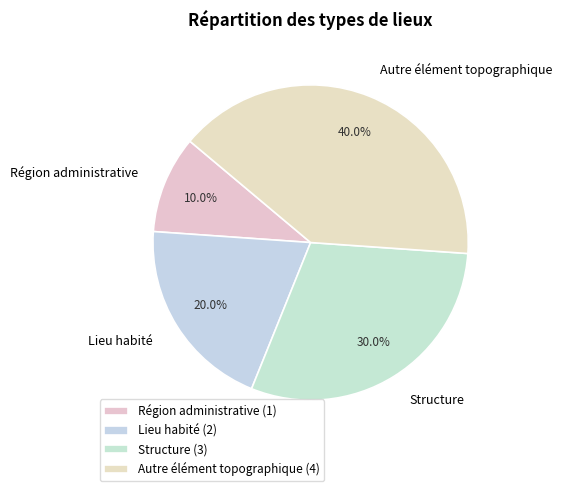

Does any single category account for the majority?

No